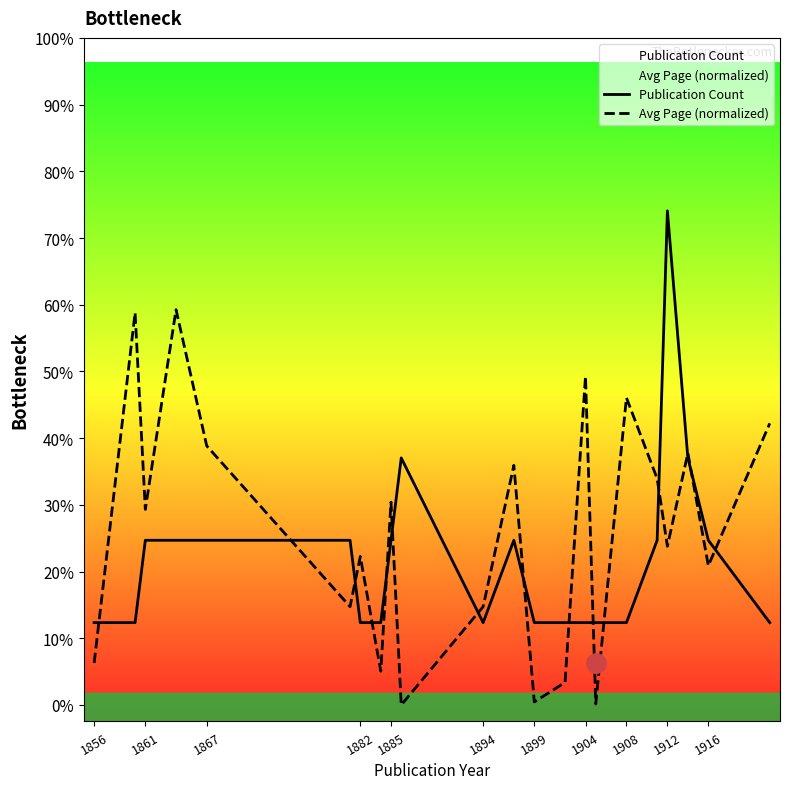

What are all the series names shown in the legend?

Publication Count, Avg Page (normalized)